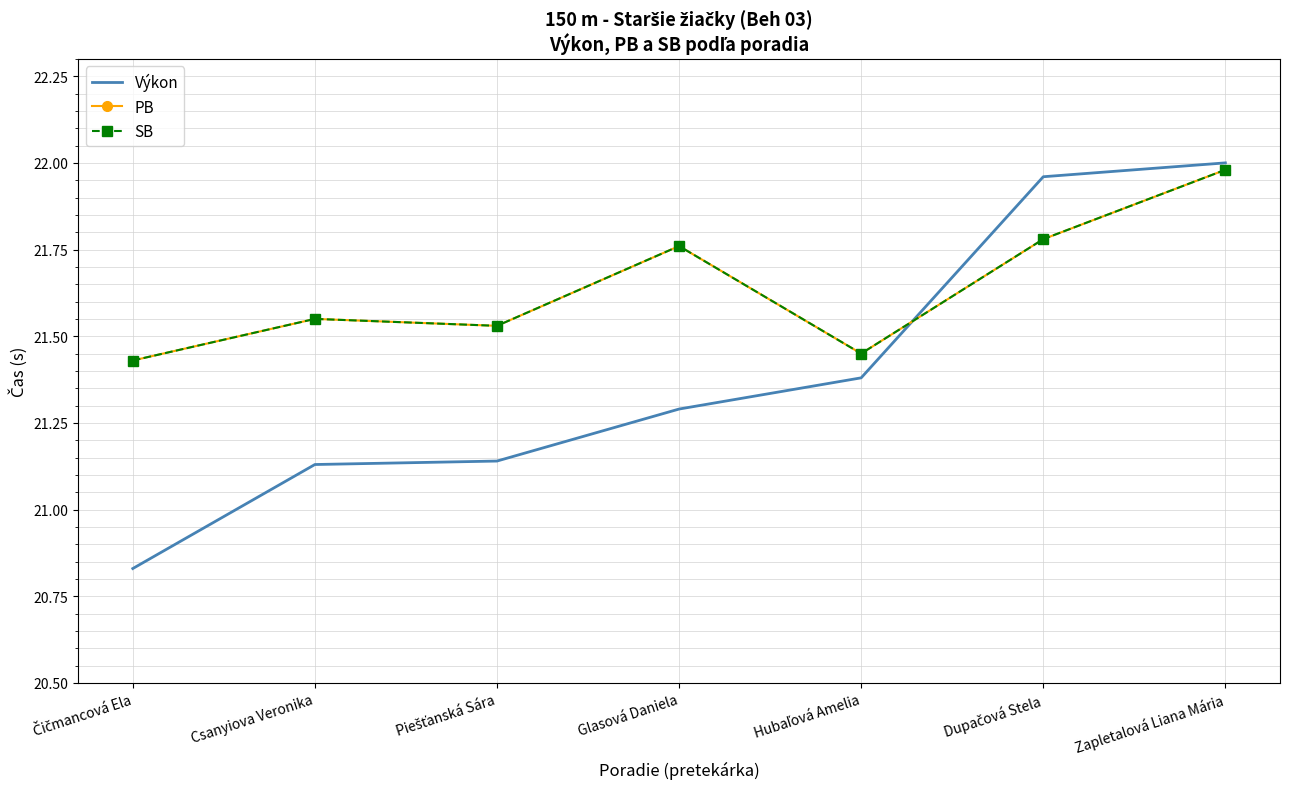

What is the approximate value of SB at Csanyiova Veronika?

21.6